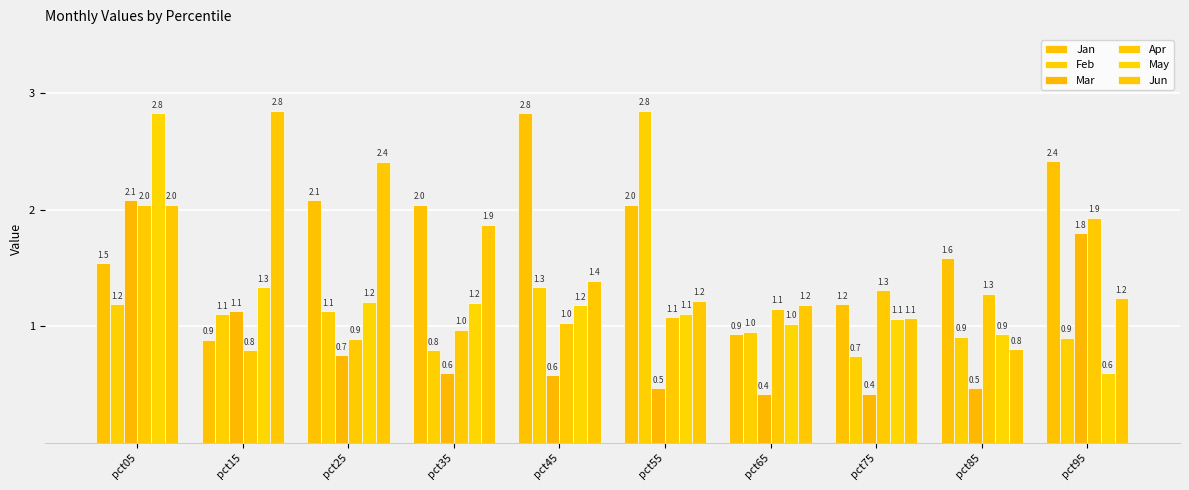

What are all the series names shown in the legend?

Jan, Feb, Mar, Apr, May, Jun